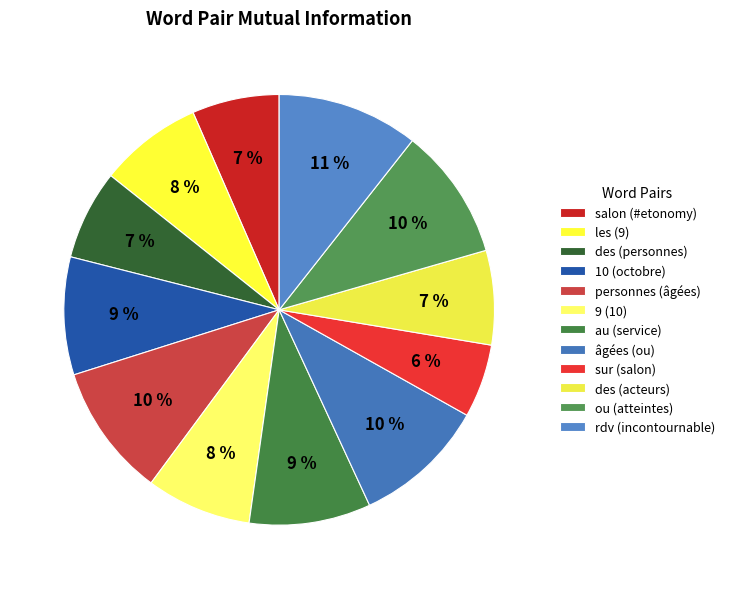

To the nearest percent, what is the combined percentage of ou (atteintes) and salon (#etonomy)?

16%